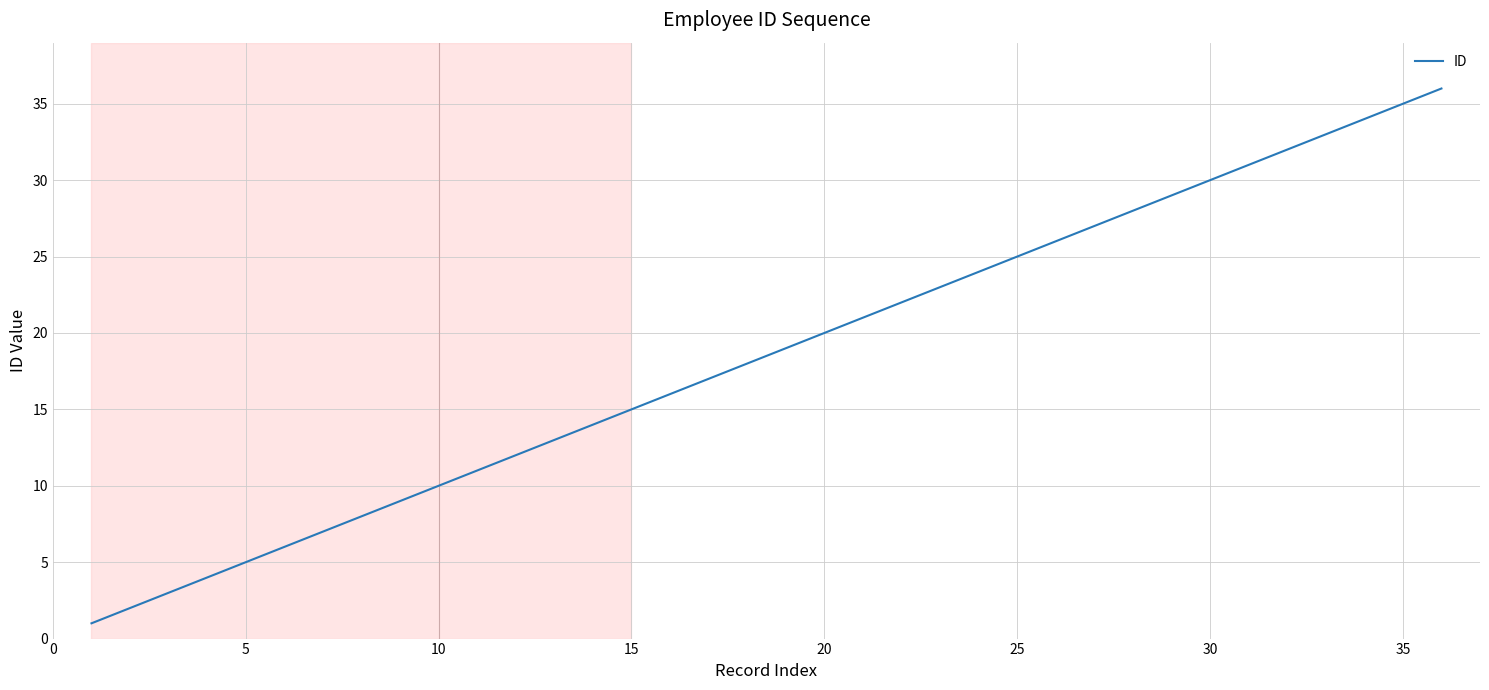

What is the maximum value shown in the chart?

36